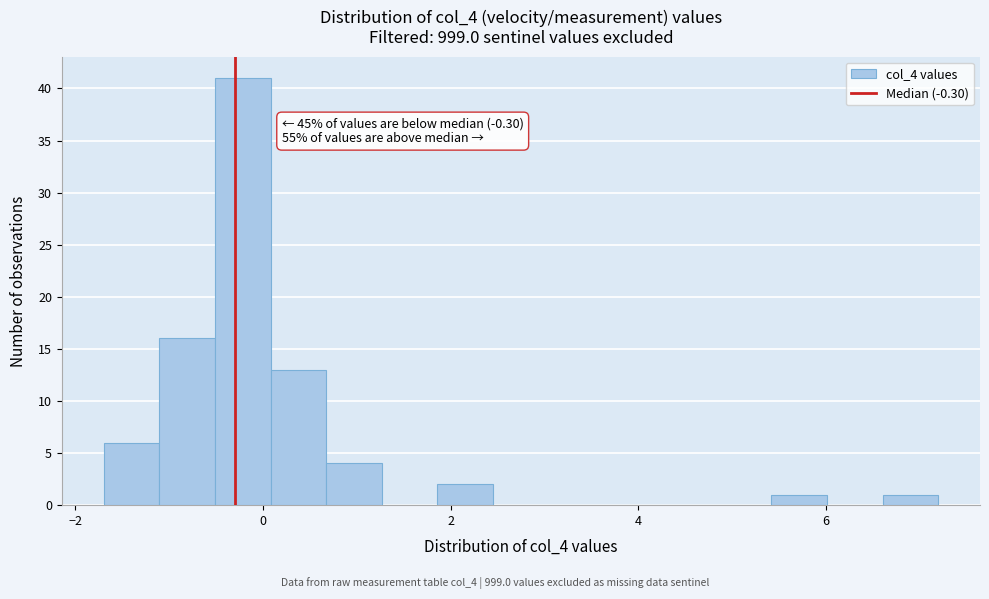

Around what value on the x-axis is the tallest bar? Give the approximate position of its centre, as read against the axis.

-0.2